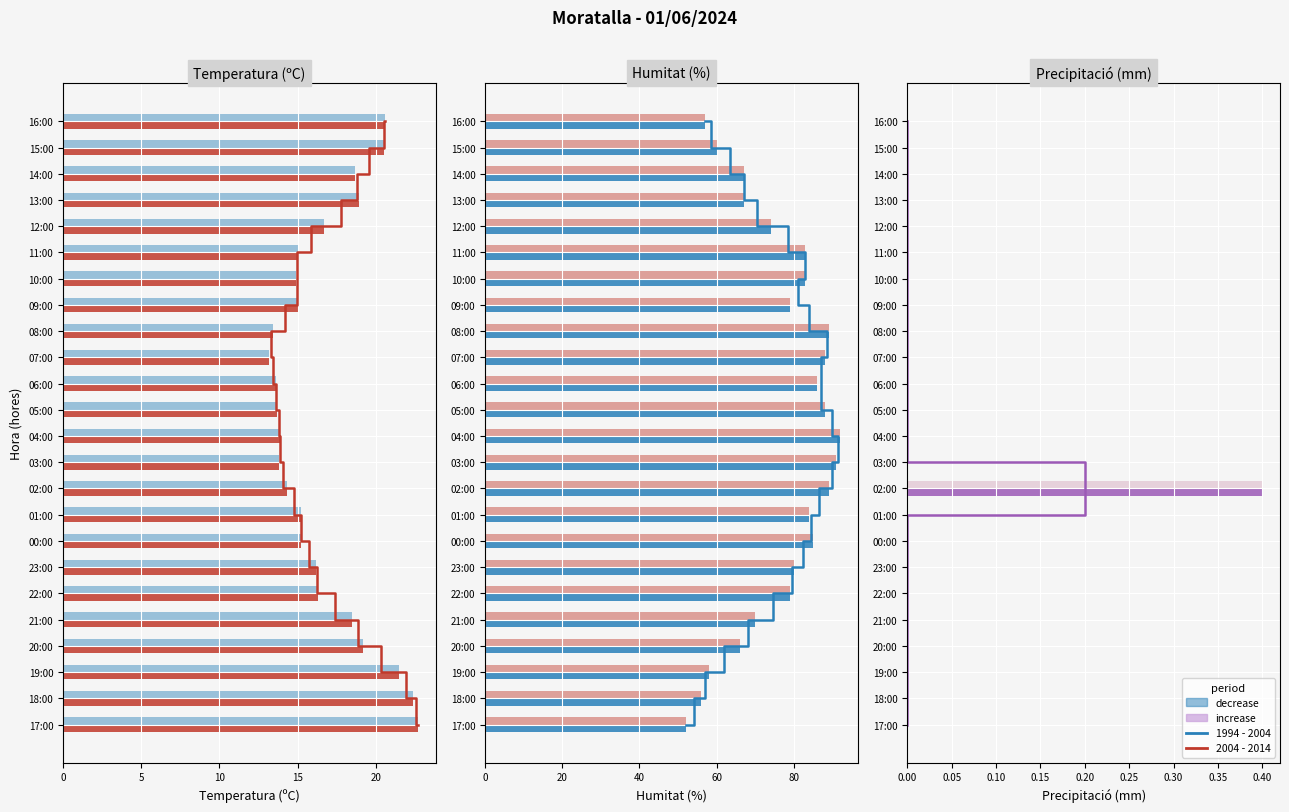

What is the label of the 2nd bar from the right?

18:00